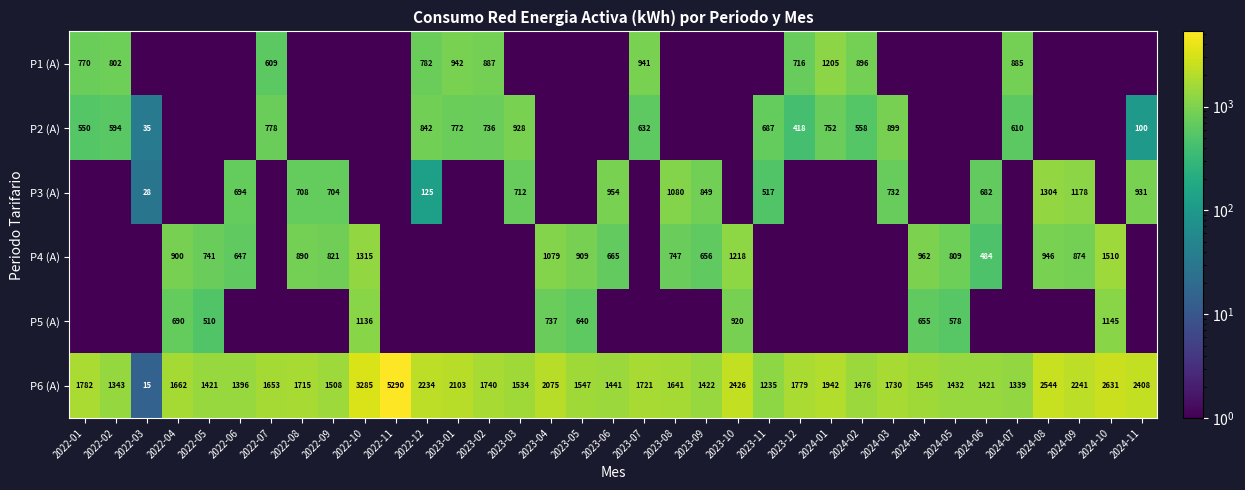

What is the difference between the P6 (A) values at 2023-12 and 2022-11?

3511.0